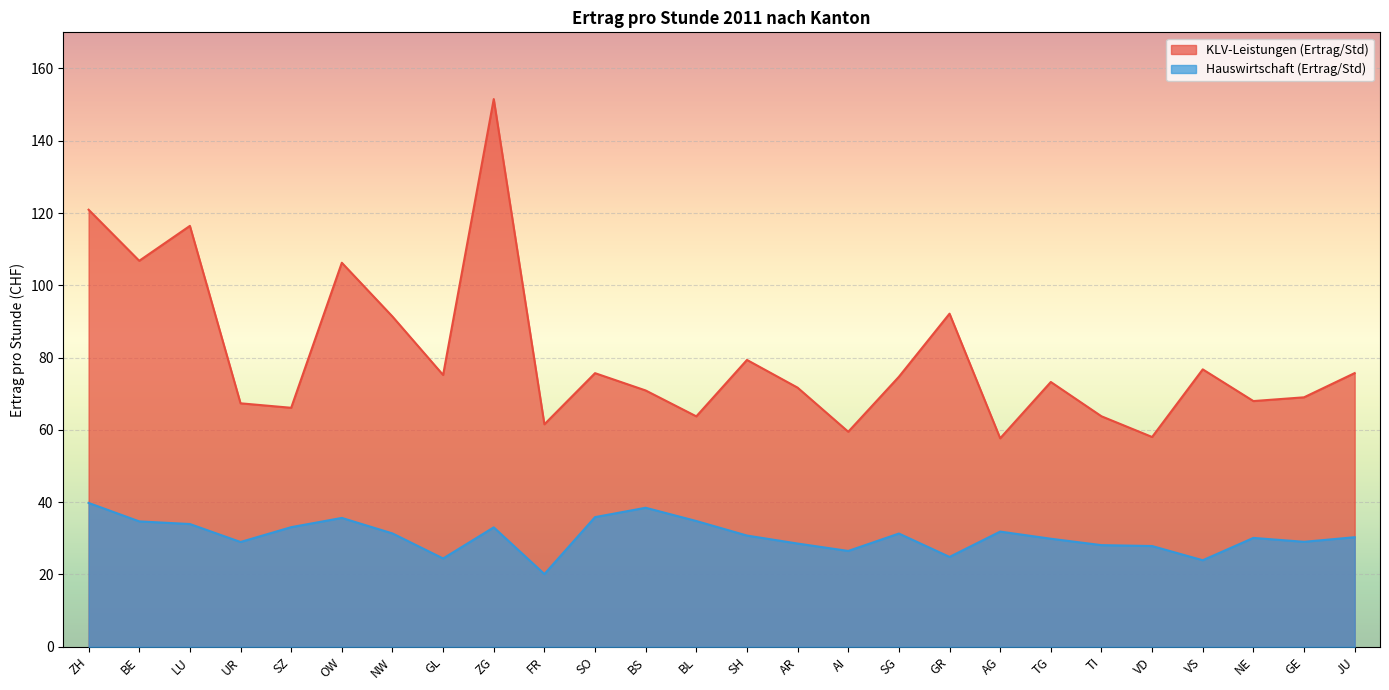

At which label is KLV-Leistungen (Ertrag/Std) closest to 104?

OW